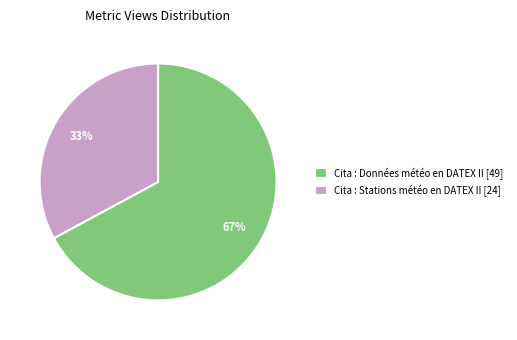

Combined, do Cita : Stations météo en DATEX II [24] and Cita : Données météo en DATEX II [49] account for over 50%?

Yes